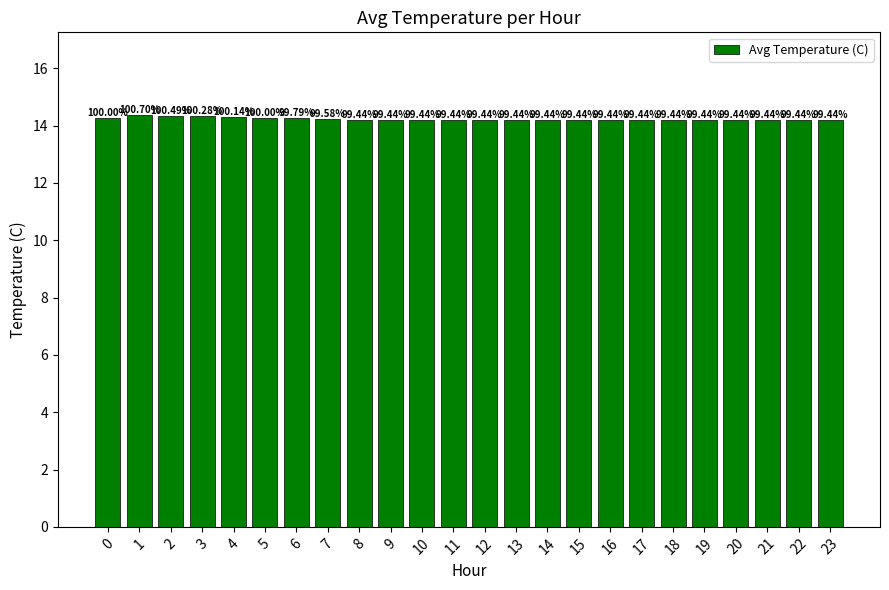

What is the sum of all values?

341.6